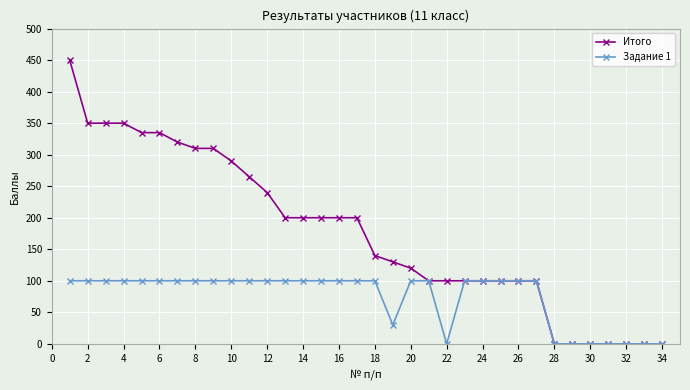

Rank the series by their average value, from lowest to highest.

Задание 1, Итого